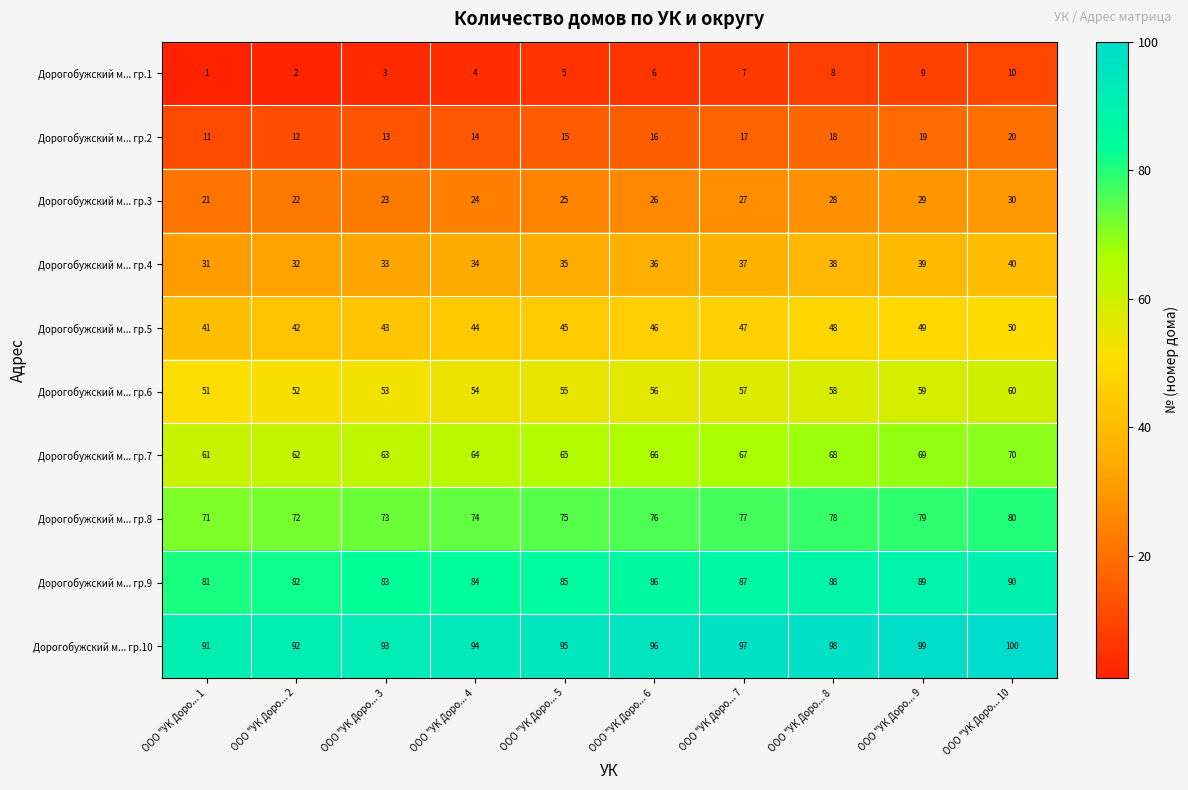

What is the spread (max minus min) of values at ООО "УК Доро... 4?

90